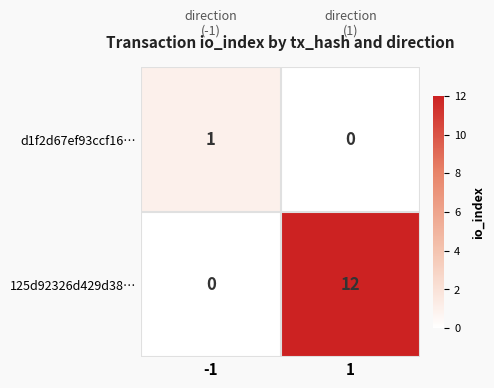

How many data points does each series have?

2